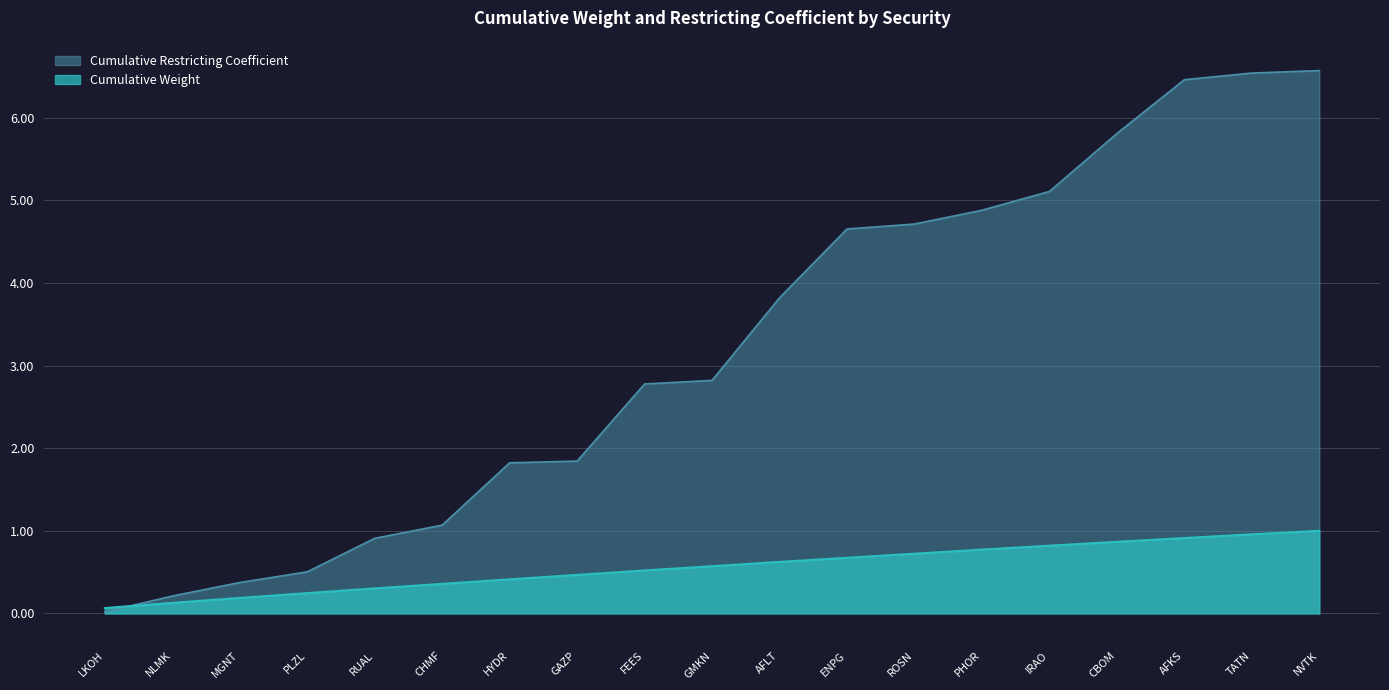

The value at NVTK is 0.7. True or false?

False